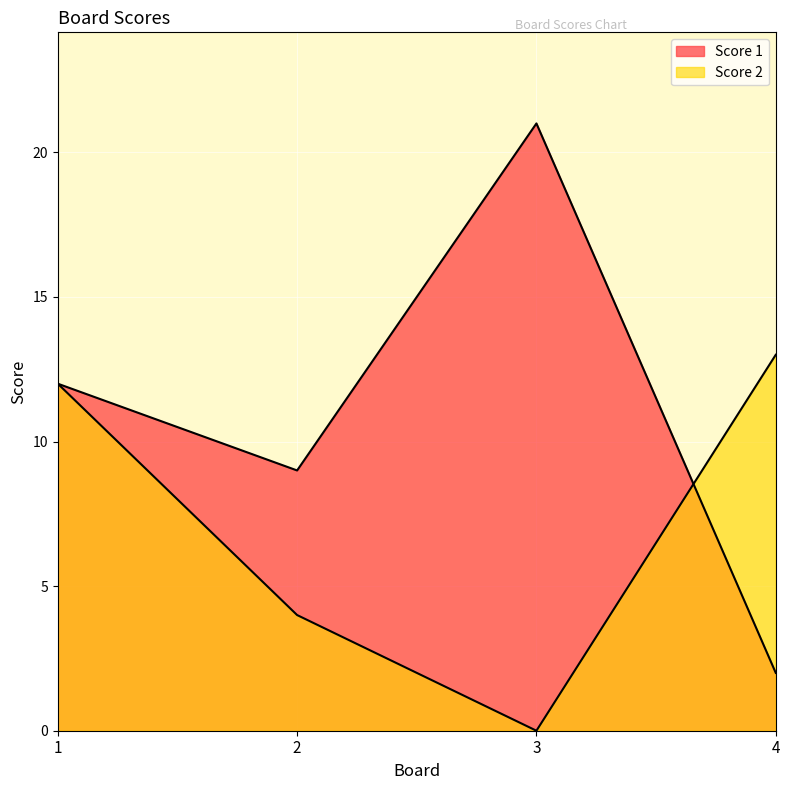

What are all the series names shown in the legend?

Score 1, Score 2